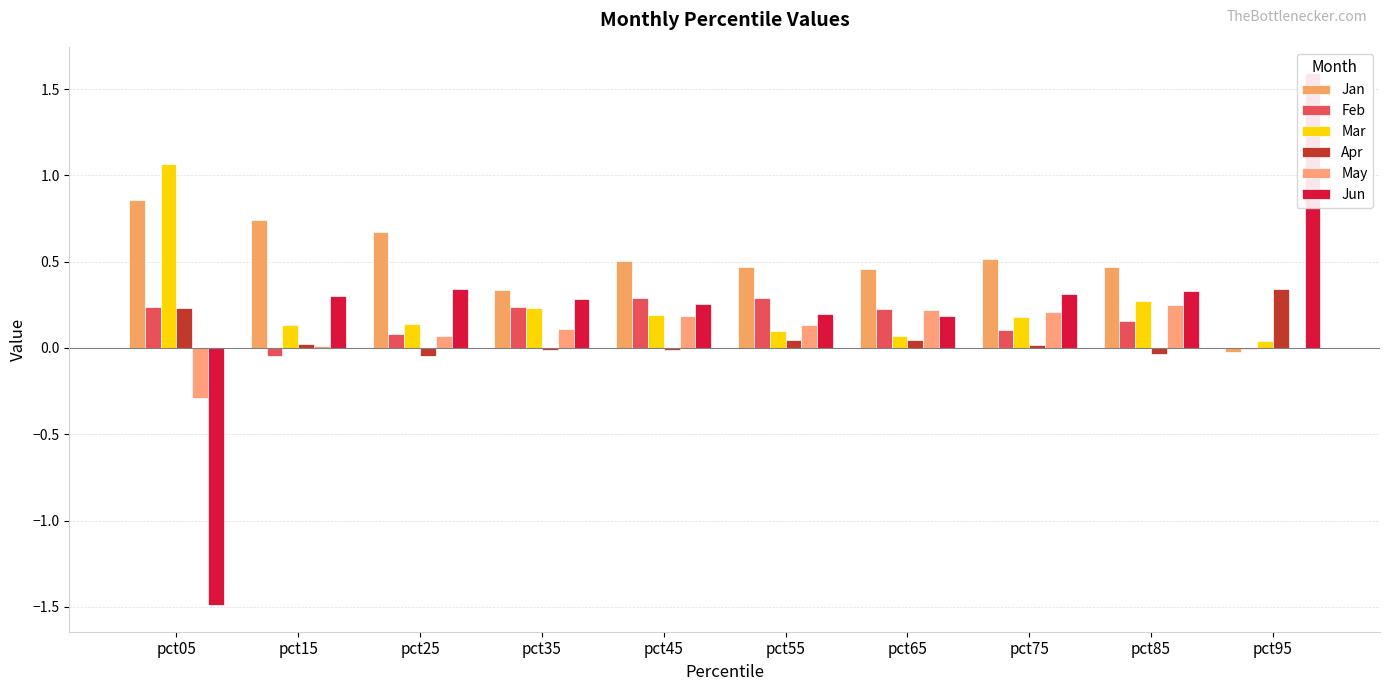

How many distinct data groups are displayed?

6